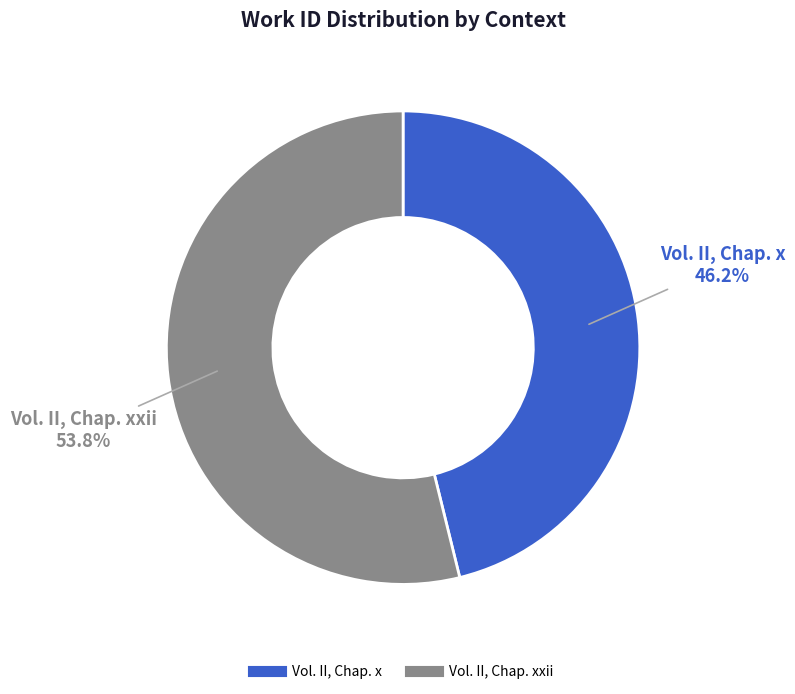

Is there a majority slice in this chart?

Yes